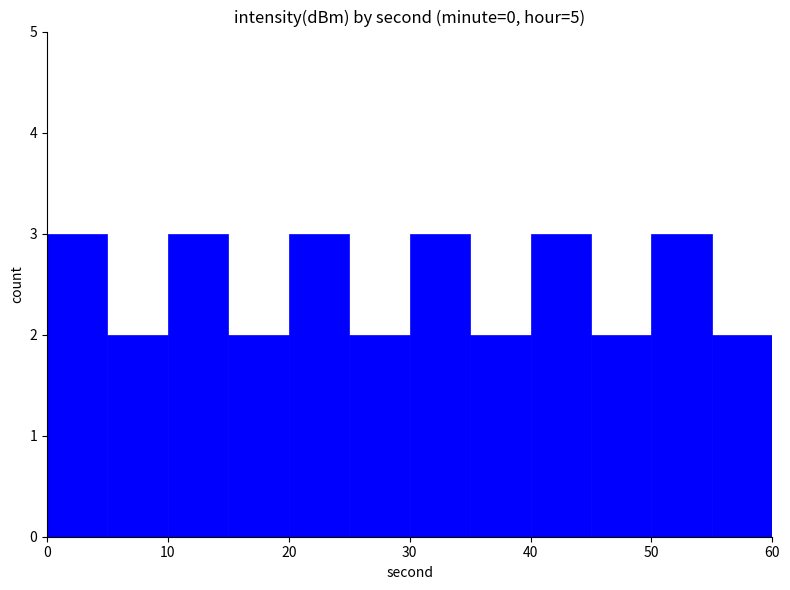

What is the greatest value displayed?

3